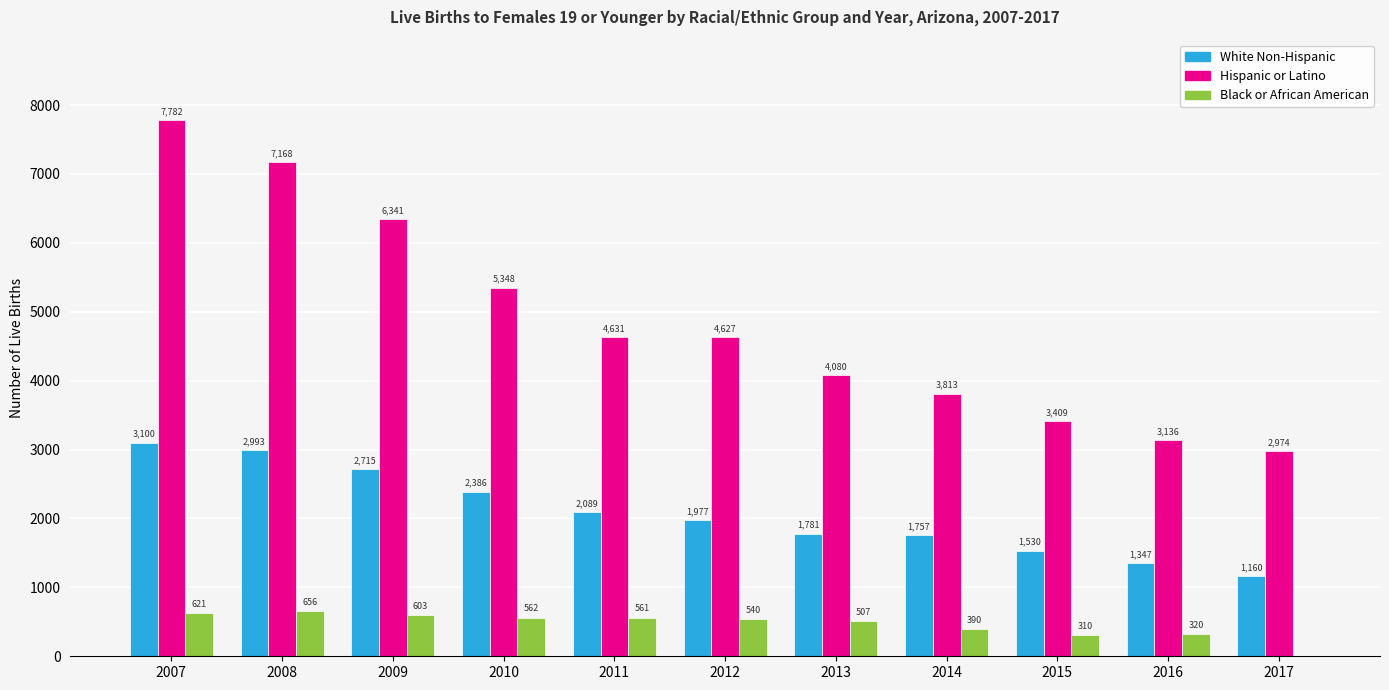

Is it true that Hispanic or Latino equals 6341 at 2009?

True